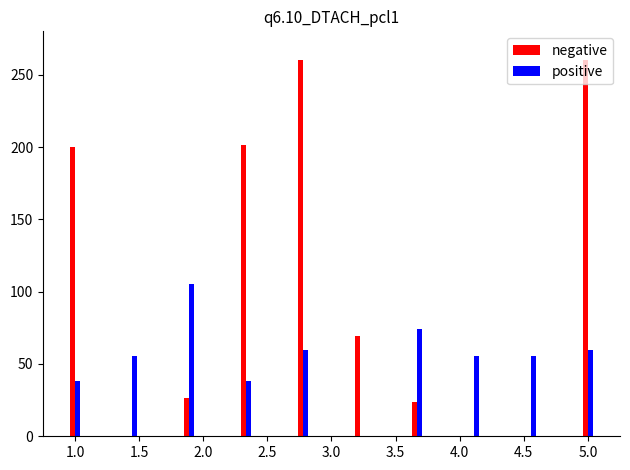

What is the highest value of the positive series?

105.0